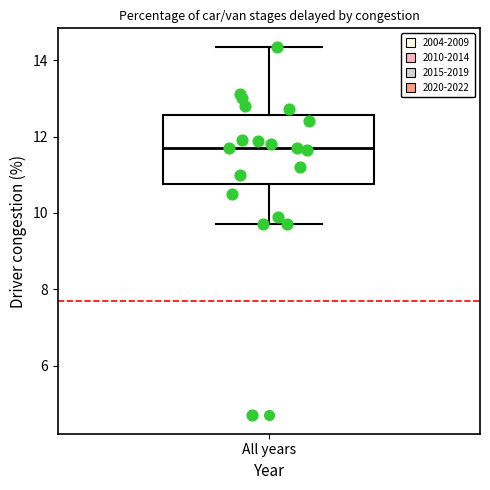

Where is the upper edge of the box for All years on the y-axis? The values are not printed on the chart, so give them approximately, as read against the axis.

12.6